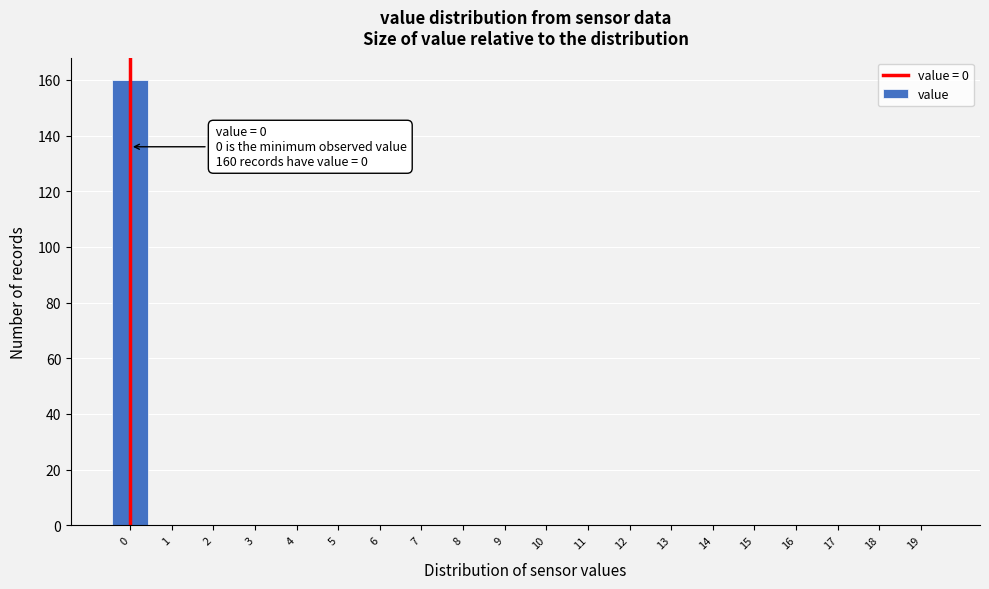

Reading left to right, transcribe all the data shown in this chart.

0=160	1=0	2=0	3=0	4=0	5=0	6=0	7=0	8=0	9=0	10=0	11=0	12=0	13=0	14=0	15=0	16=0	17=0	18=0	19=0